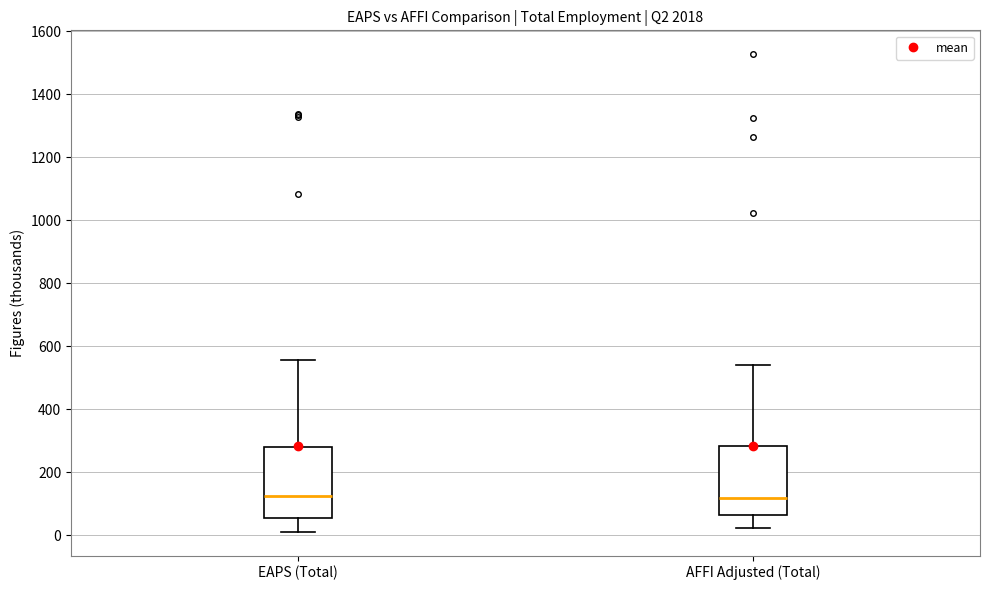

Where does the upper whisker of the box for AFFI Adjusted (Total) end on the y-axis? The values are not printed on the chart, so give them approximately, as read against the axis.

540